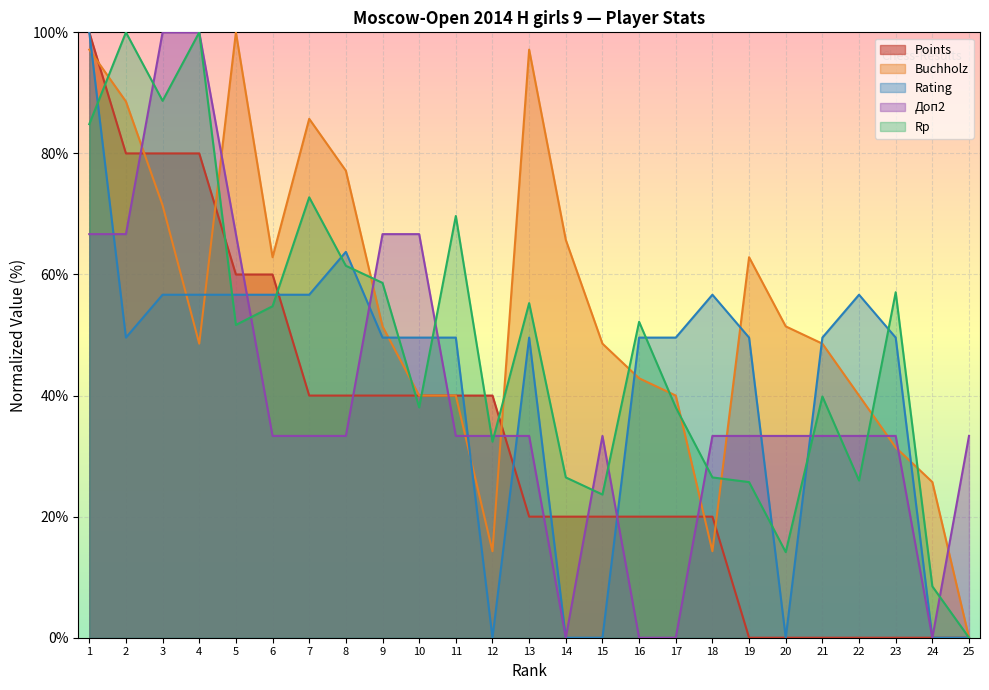

What is the difference between the maximum and minimum values in the Doп2 series?

100.0